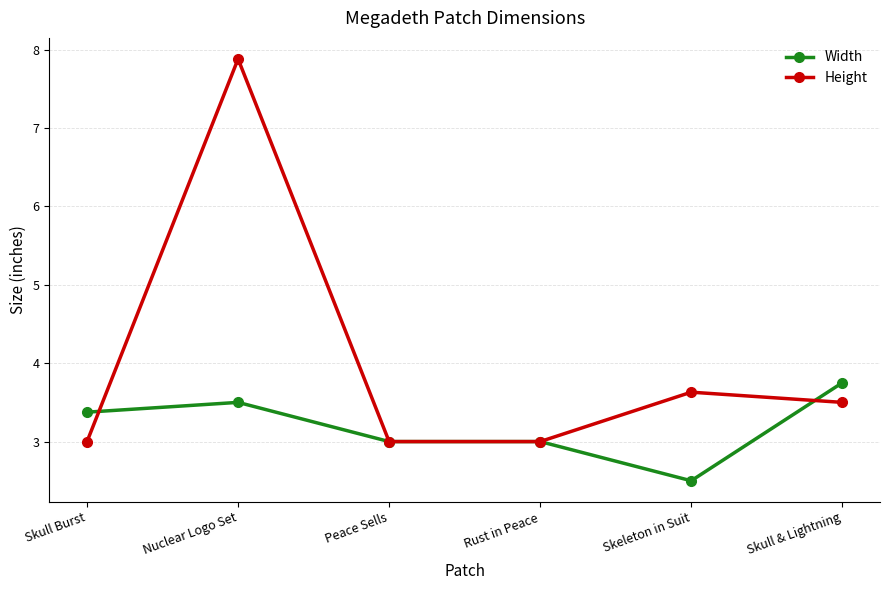

What are all the series names shown in the legend?

Width, Height